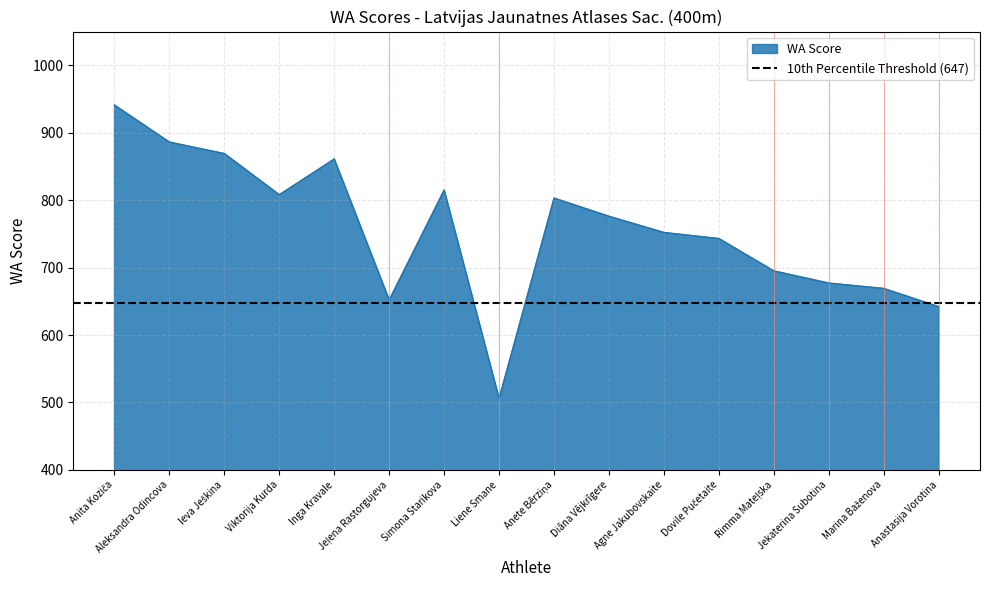

Is it true that the value at Jekaterina Subotina is 677?

True